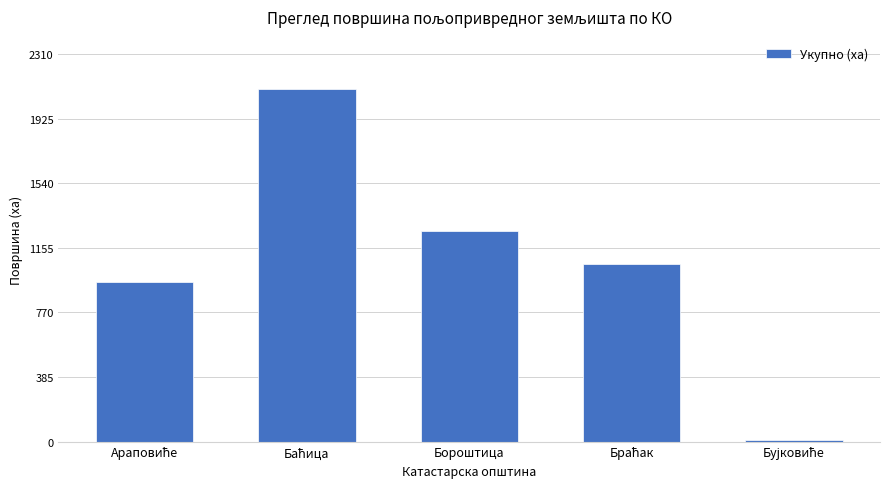

Reading right to left, list all the values displayed in this chart.

10.9	1059.0	1255.7	2100.1	950.2